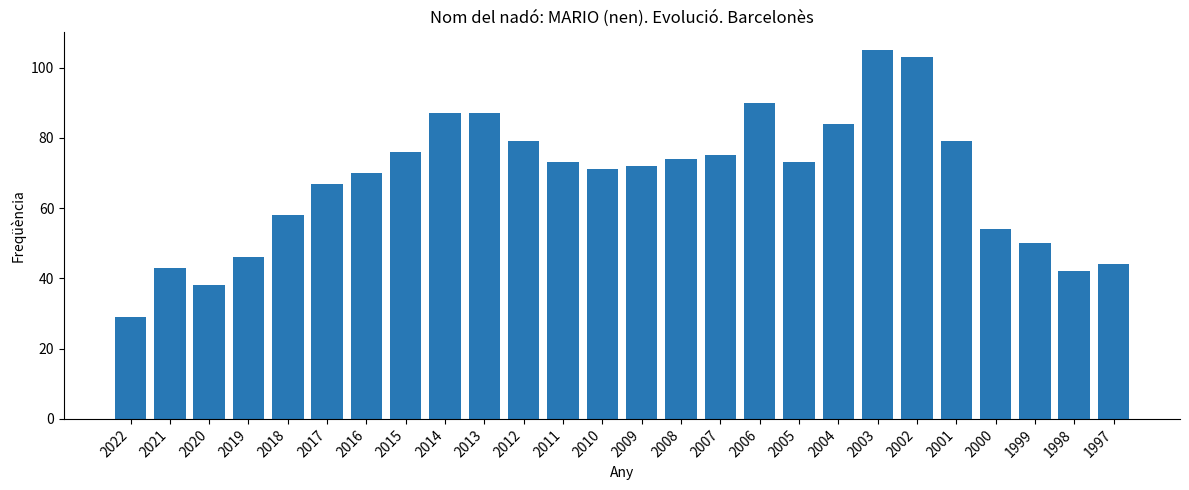

Where is the data nearest to the value 67?

2017